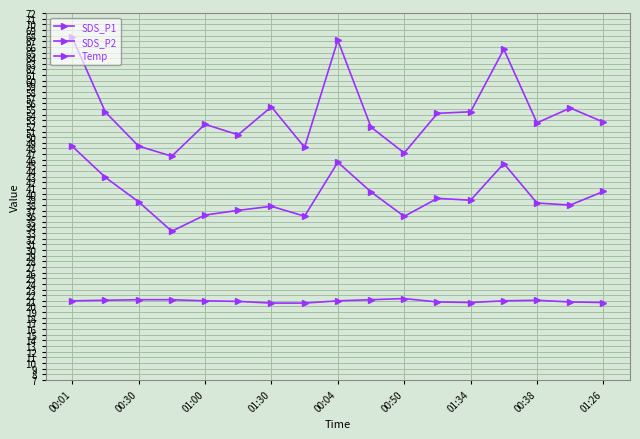

True or false: SDS_P2 and SDS_P1 cross at least once.

False